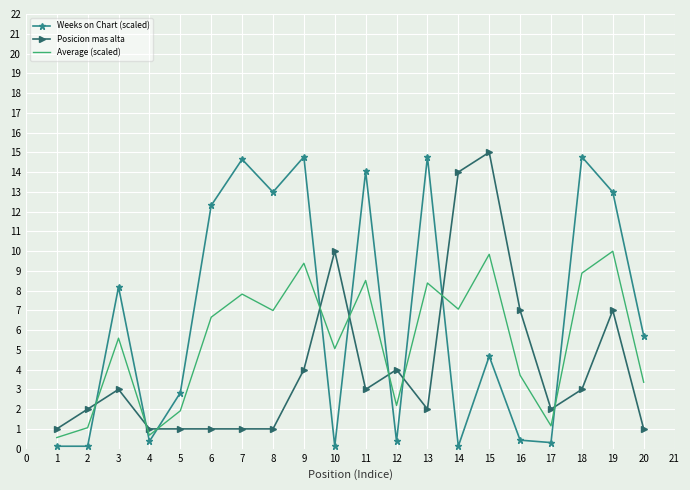

The value of Average (scaled) at 17 is 1.2. True or false?

True